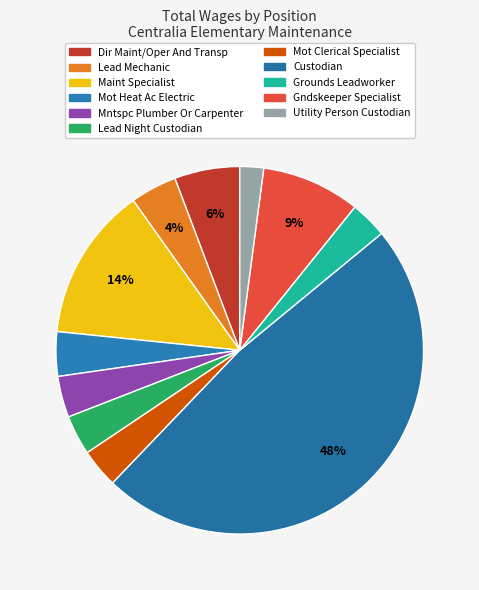

How many segments does this pie chart have?

11